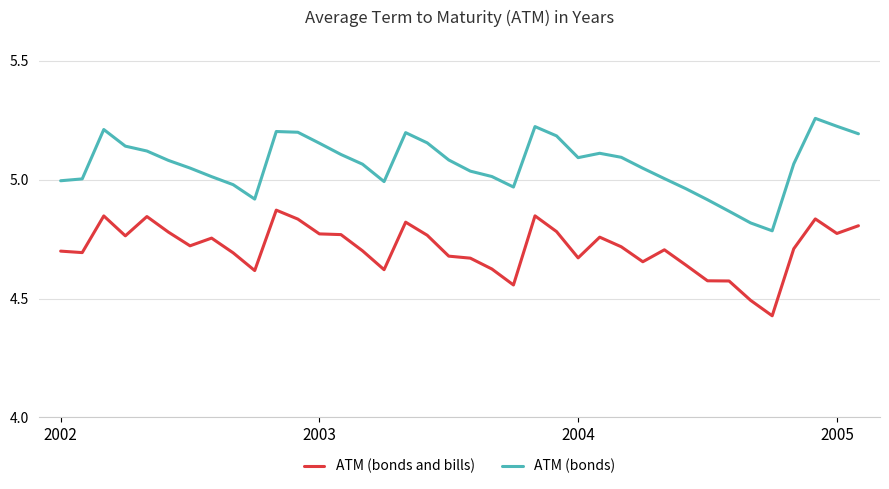

Does the chart display data point markers on the line(s)?

No